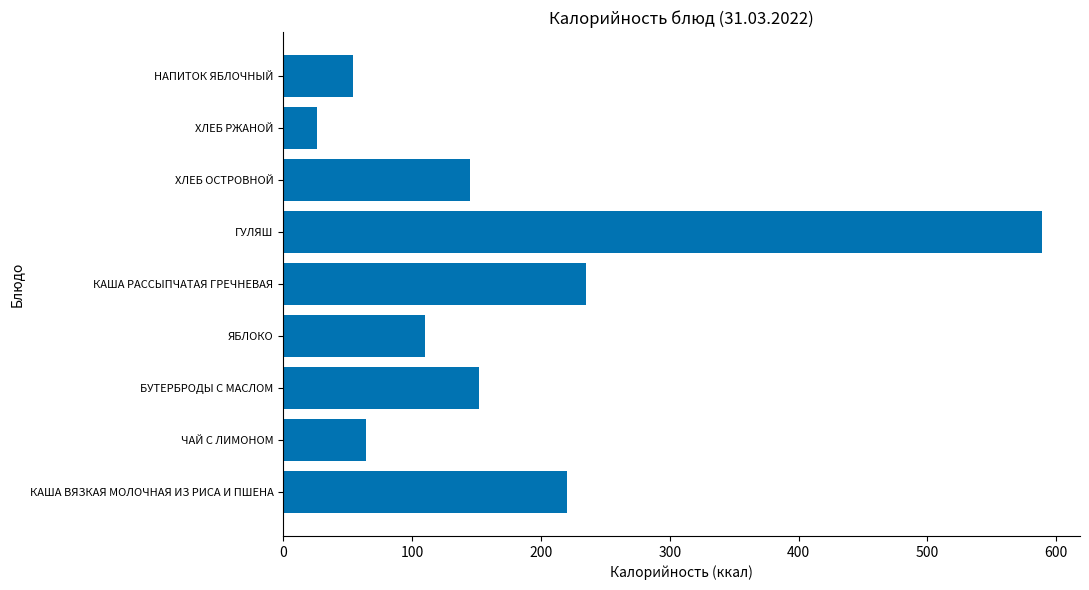

Approximately how many times larger is the value at ГУЛЯШ compared to ЯБЛОКО?

5.4